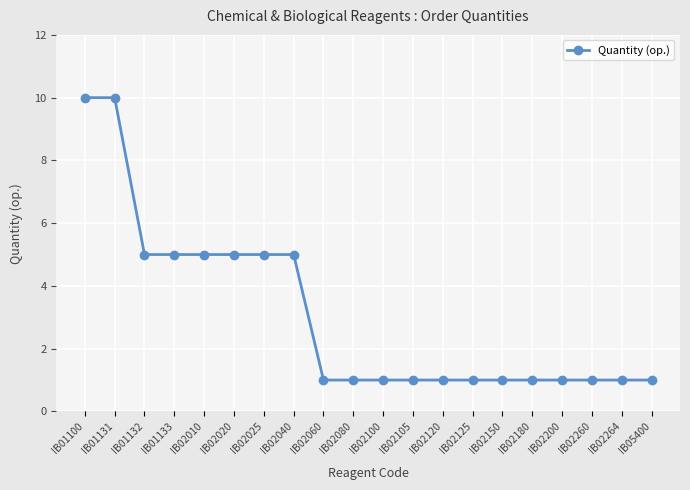

Between IB02060 and IB02010, which is larger?

IB02010